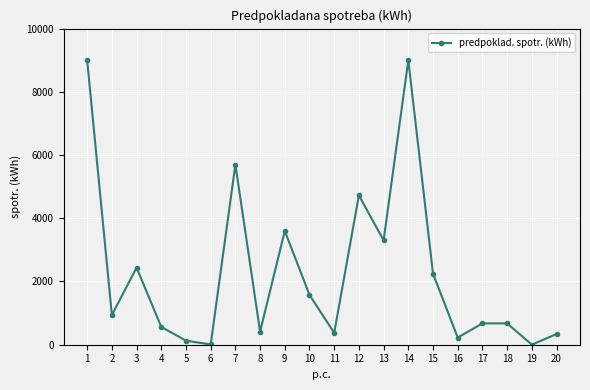

What value does the data have at 2, to the nearest 10?

940